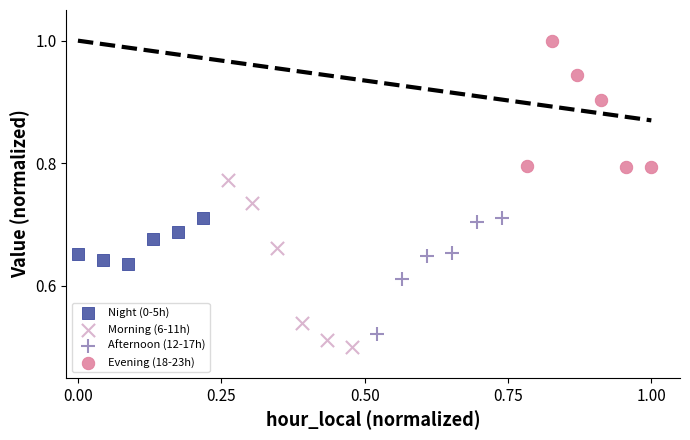

Which series reaches the maximum Y coordinate?

Evening (18-23h)